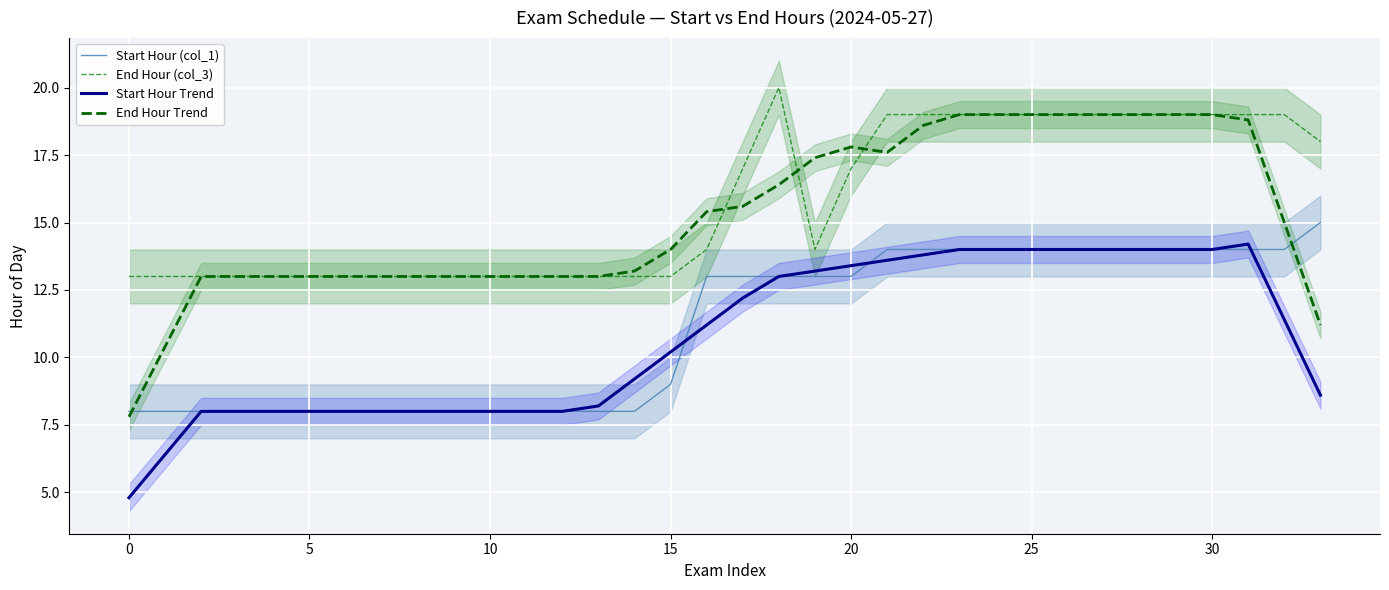

What is the difference between the maximum and minimum values in the Start Hour (col_1) series?

7.0